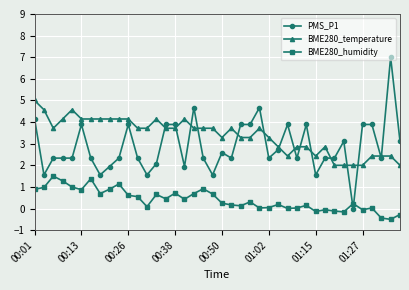

What is the smallest value displayed?

-0.5